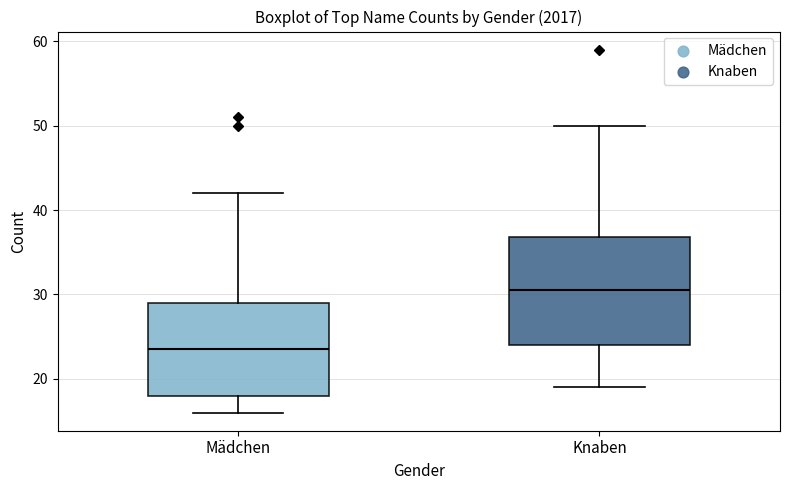

Reading left to right, transcribe this box plot: for each box, give where its median line is, the range the box spans, and where its two whiskers end, as read against the y-axis. The values are not printed on the chart, so give them approximately, as read against the axis.

Mädchen: median 24, box 18 to 29, whiskers 16 to 42
Knaben: median 31, box 24 to 37, whiskers 19 to 50